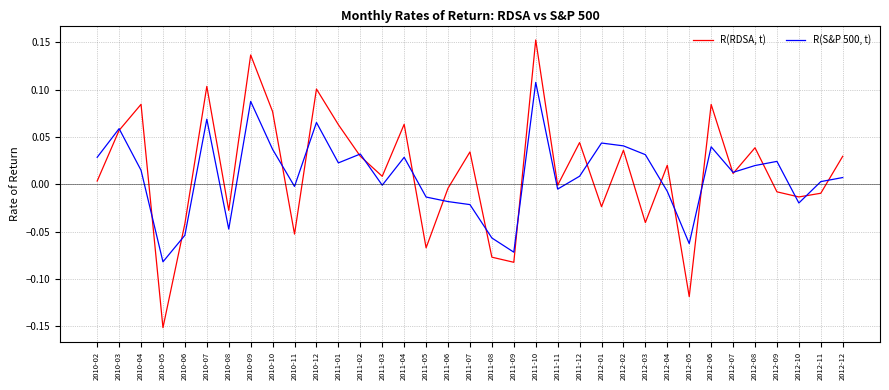

True or false: R(S&P 500, t) has a value of 0.0 at 2012-02.

True